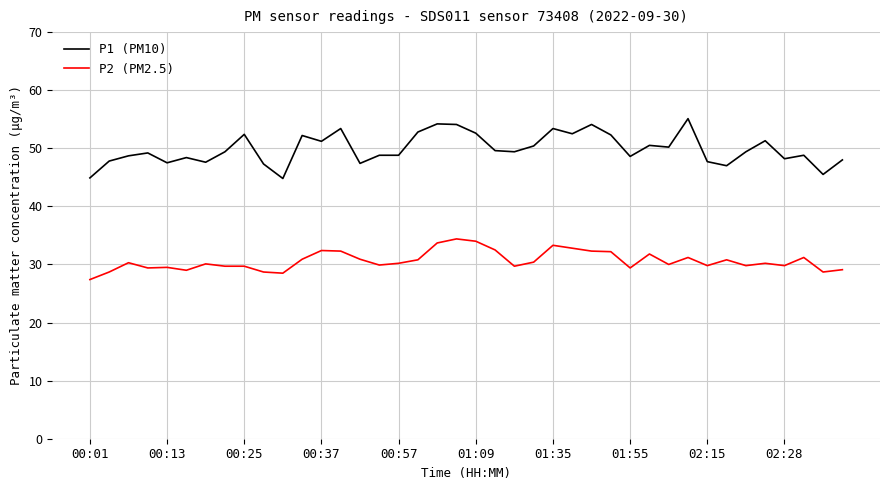

What is the difference between the maximum and minimum values in the P2 (PM2.5) series?

7.0